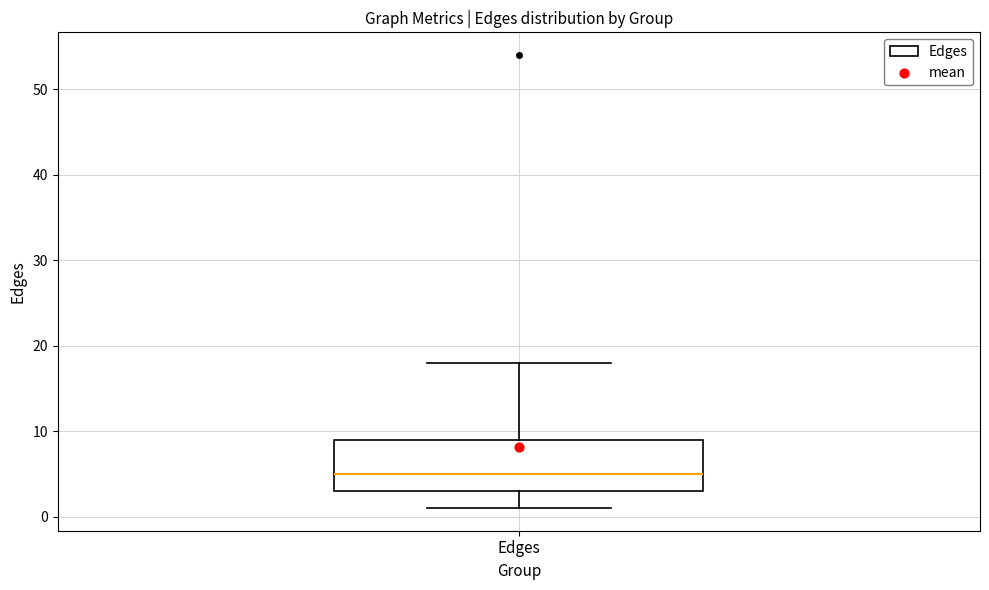

Transcribe this box plot: give where the median line is, the range the box spans, and where the two whiskers end, as read against the y-axis. The values are not printed on the chart, so give them approximately, as read against the axis.

median 5, box 3 to 9, whiskers 1 to 18